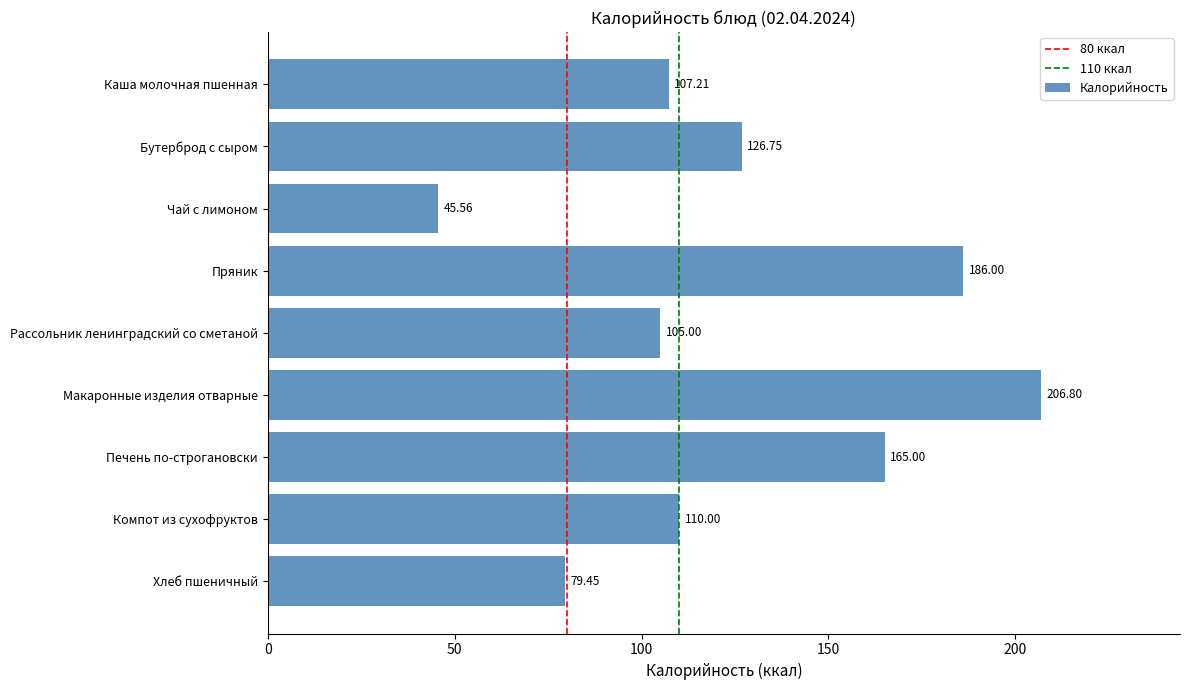

List the labels in order of value, largest first.

Макаронные изделия отварные, Пряник, Печень по-строгановски, Бутерброд с сыром, Компот из сухофруктов, Каша молочная пшенная, Рассольник ленинградский со сметаной, Хлеб пшеничный, Чай с лимоном